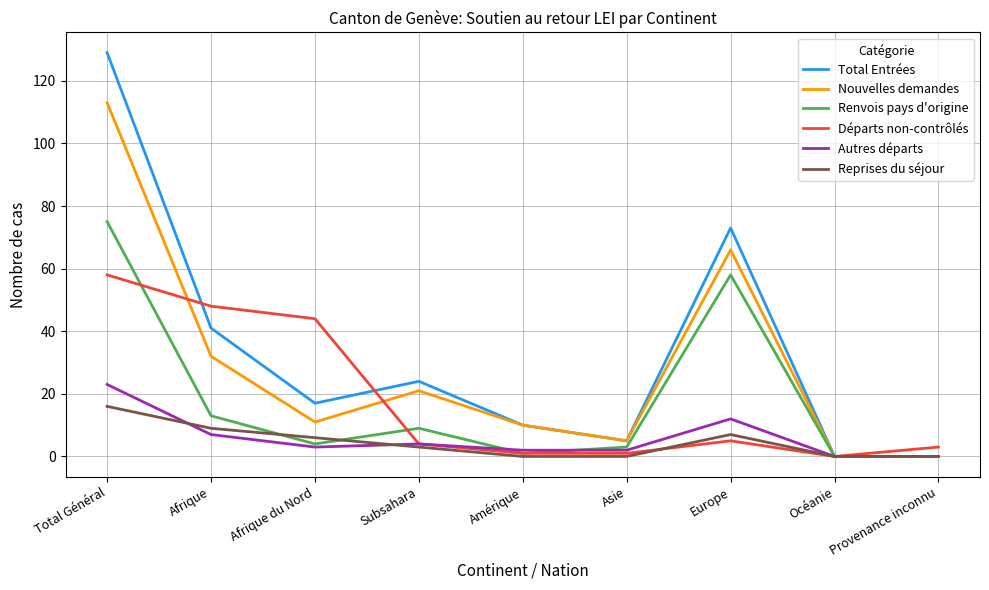

How many lines are shown in the chart?

6